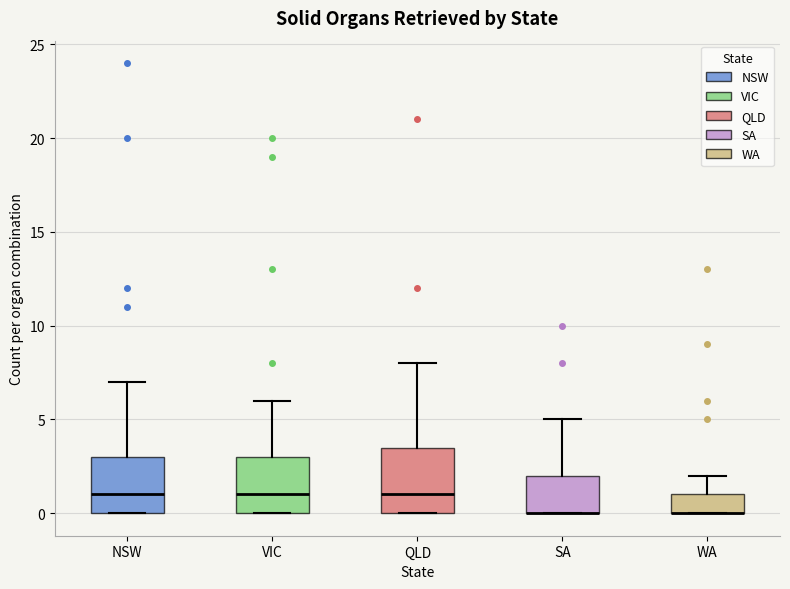

Reading left to right, read every box against the y-axis: the position of its median line, the range the box covers, and the ends of its whiskers. The values are not printed on the chart, so give them approximately, as read against the axis.

NSW: median 1.0, box 0.0 to 3.0, whiskers 0.0 to 7.0
VIC: median 1.0, box 0.0 to 3.0, whiskers 0.0 to 6.0
QLD: median 1.0, box 0.0 to 3.5, whiskers 0.0 to 8.0
SA: median 0.0 (drawn on the box's lower edge), box 0.0 to 2.0, whiskers 0.0 to 5.0
WA: median 0.0 (drawn on the box's lower edge), box 0.0 to 1.0, whiskers 0.0 to 2.0